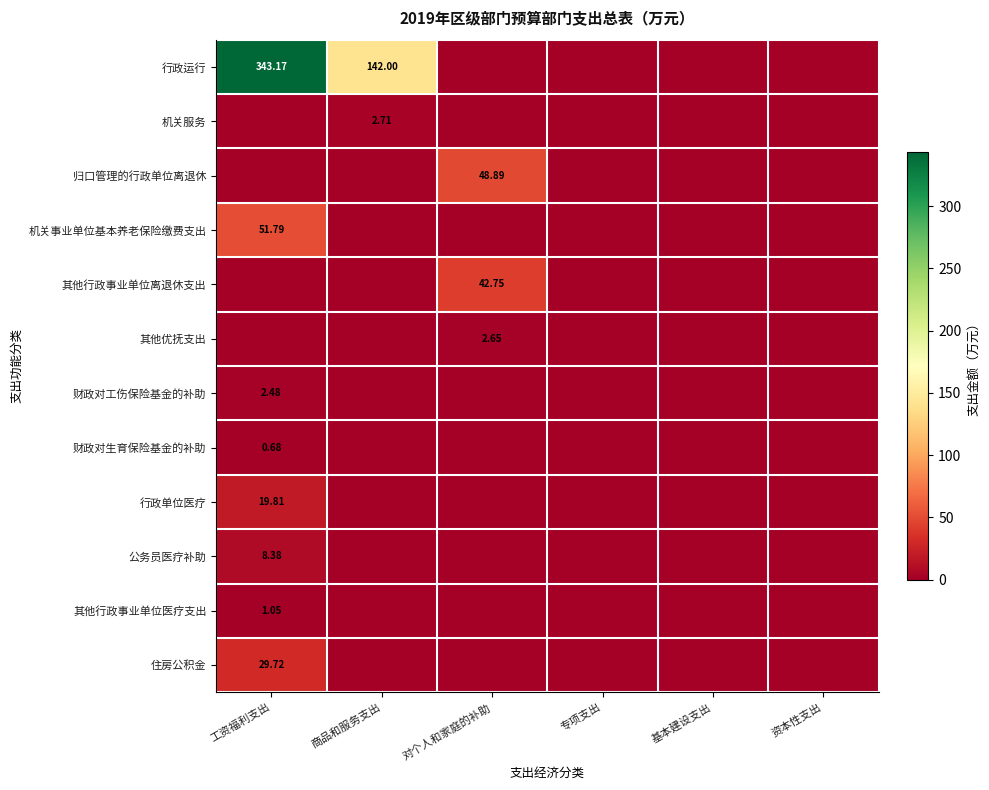

Which series changed the most between 对个人和家庭的补助 and 资本性支出?

归口管理的行政单位离退休